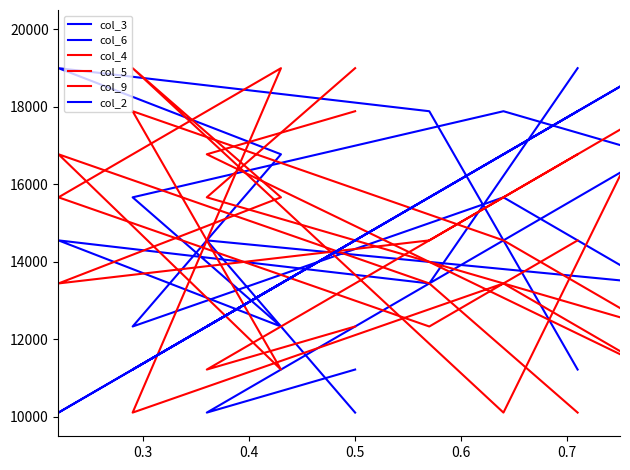

Reading left to right, transcribe all the data shown in this chart.

col_3: 11222	10111	16777	17888	15666	12333	14555	13444	18999
col_6: 10111	14555	13444	15666	12333	16777	18999	17888	11222
col_4: 17888	16777	11222	13444	10111	18999	15666	12333	14555
col_5: 18999	15666	12333	14555	17888	11222	16777	13444	10111
col_9: 12333	11222	17888	10111	18999	15666	13444	14555	16777
col_2: 14555	12333	18999	16777	11222	13444	10111	15666	17888